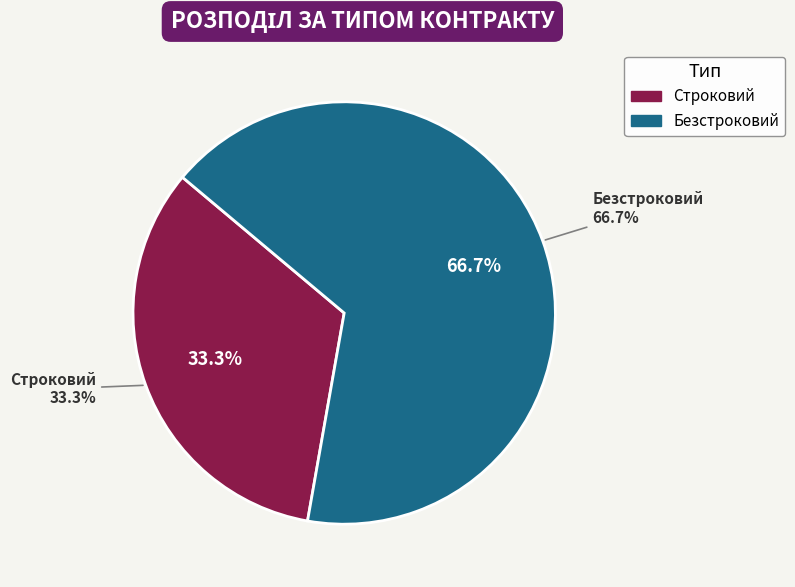

Do Безстроковий and Строковий together represent more than half of the pie?

Yes